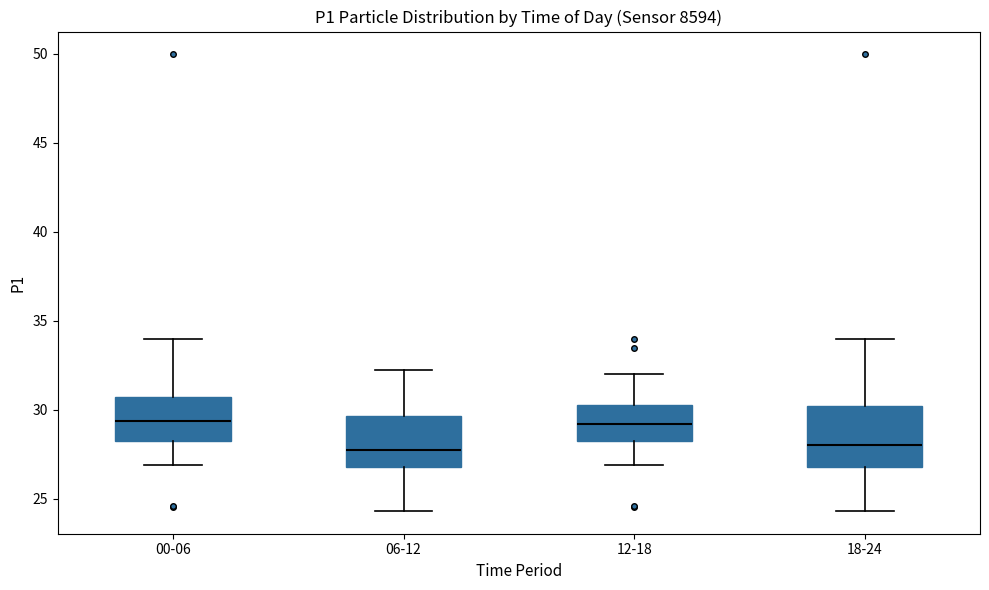

Reading left to right, read every box against the y-axis: the position of its median line, the range the box covers, and the ends of its whiskers. The values are not printed on the chart, so give them approximately, as read against the axis.

00-06: median 29.5, box 28.5 to 30.5, whiskers 27.0 to 34.0
06-12: median 27.5, box 27.0 to 29.5, whiskers 24.5 to 32.5
12-18: median 29.0, box 28.5 to 30.5, whiskers 27.0 to 32.0
18-24: median 28.0, box 27.0 to 30.0, whiskers 24.5 to 34.0